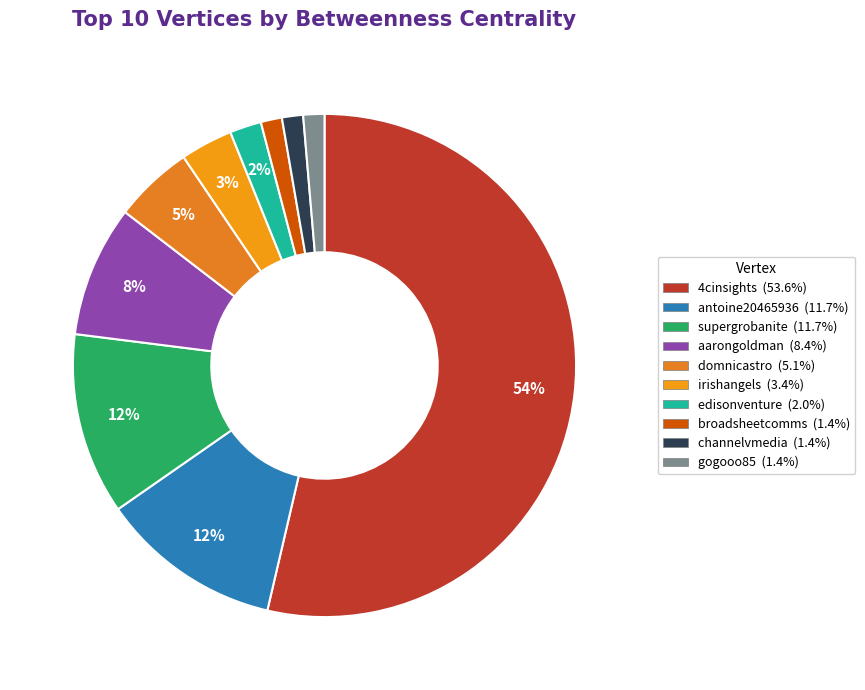

Between antoine20465936 and domnicastro, which is larger?

antoine20465936